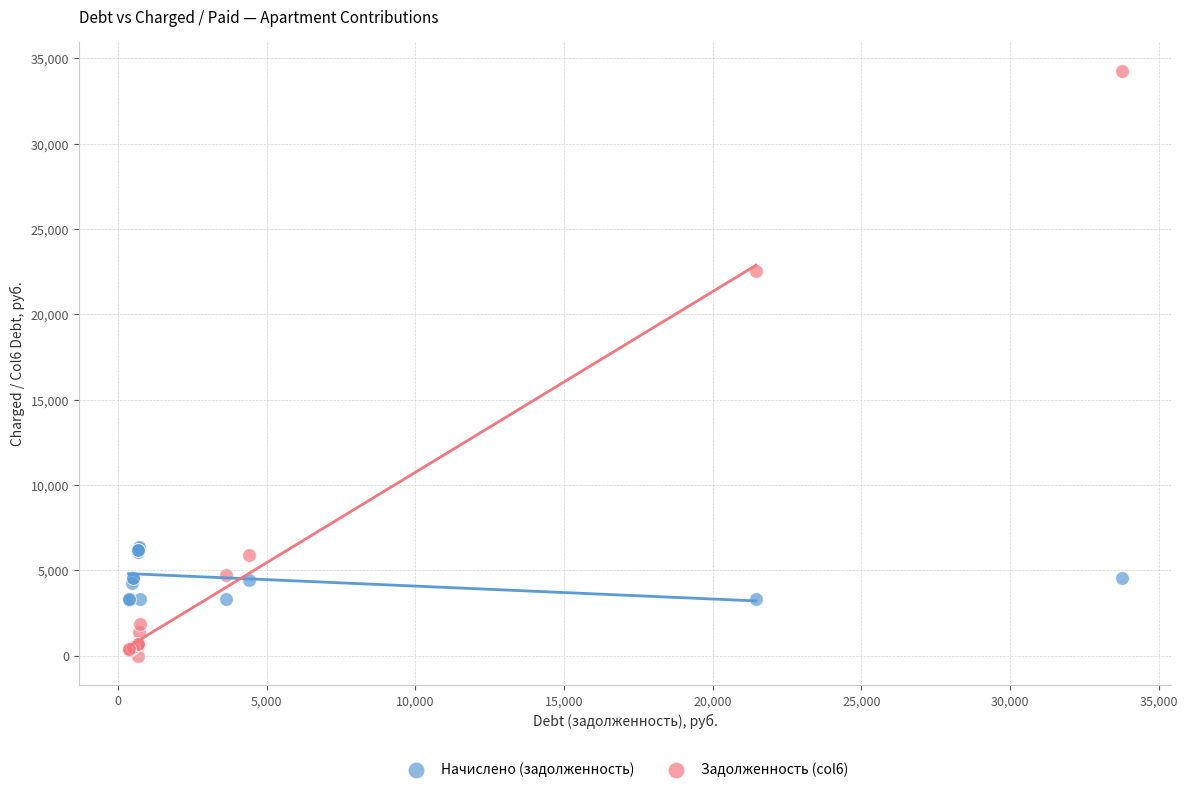

Across all series, what Y value is closest to 17126?

22557.9